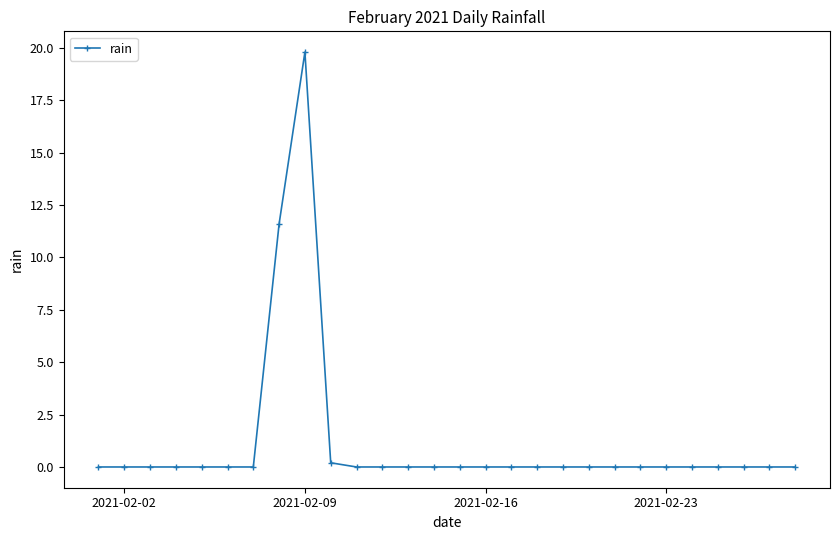

True or false: there are more than 0 points higher than both neighbors.

True